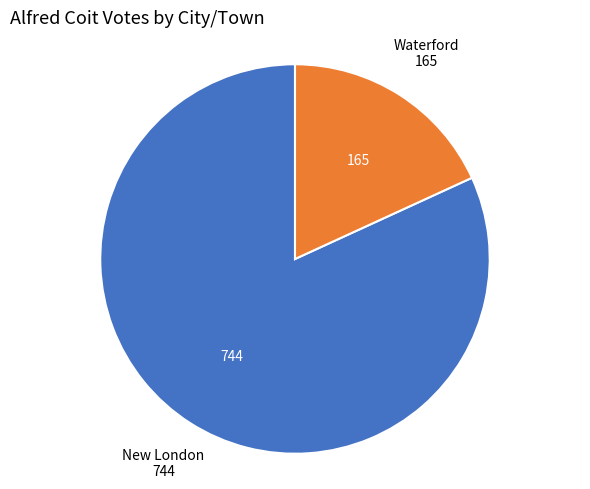

Do New London and Waterford together represent more than half of the pie?

Yes